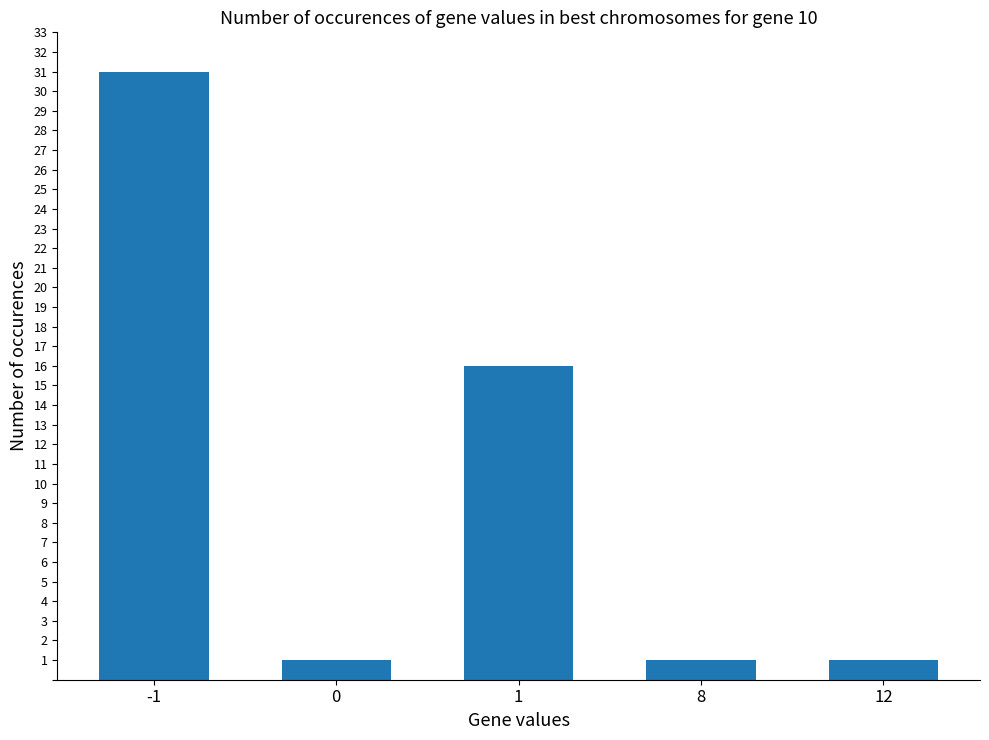

Which has a higher value, -1 or 12?

-1